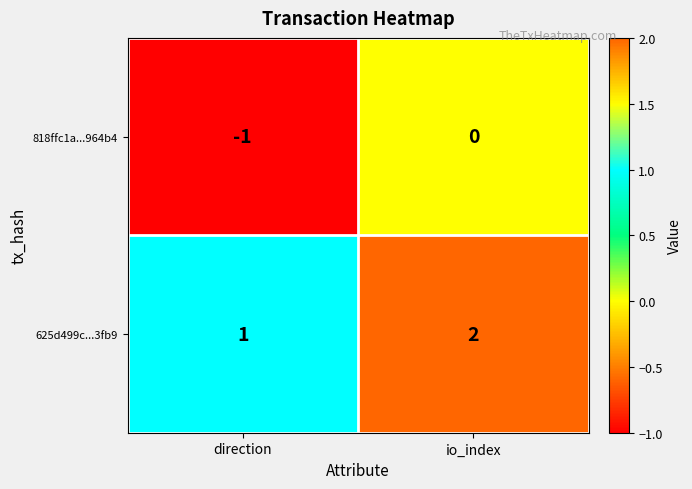

Is it true that 625d499c...3fb9 equals 1 at direction?

True